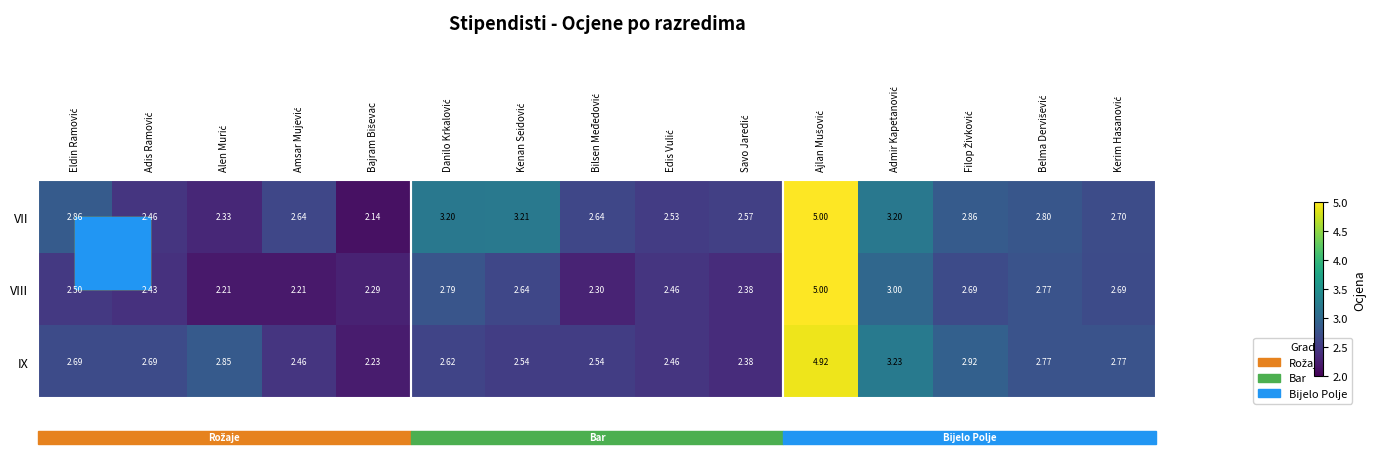

Which series has the widest spread of values?

VII